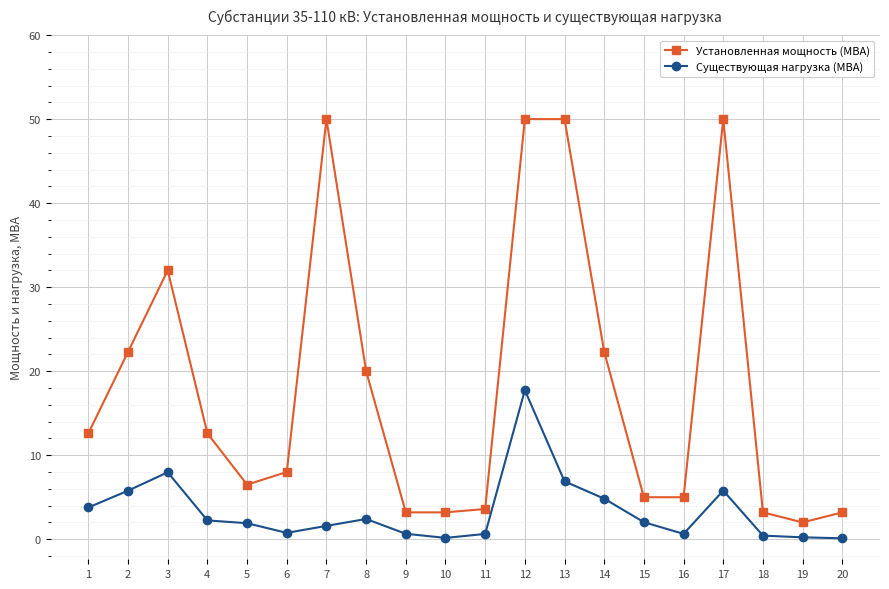

What is the maximum value shown in the chart?

50.0